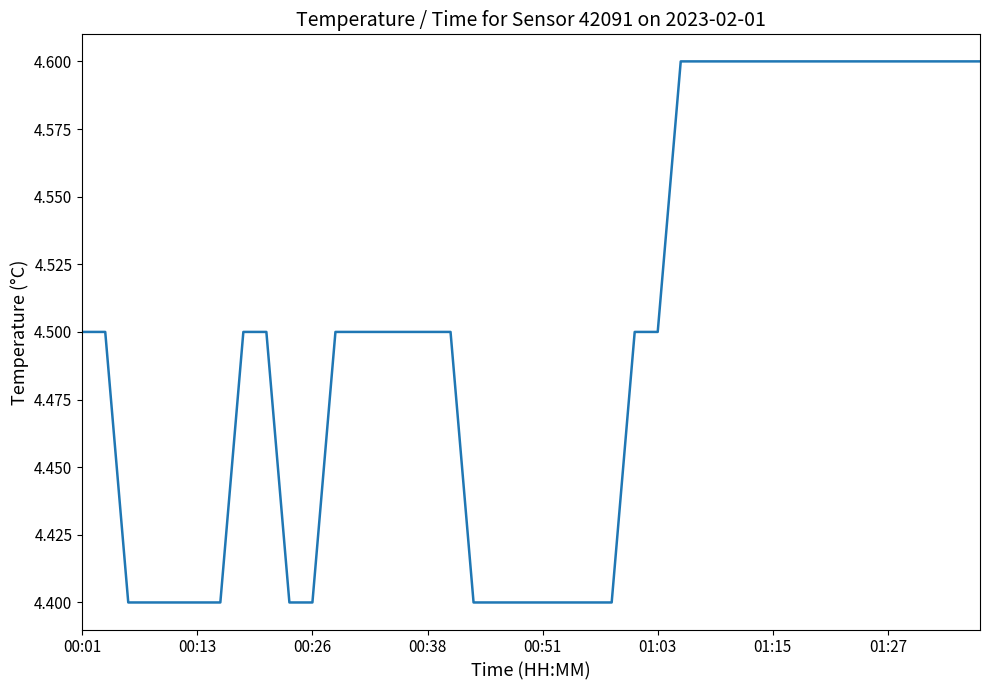

What is the smallest value displayed?

4.4